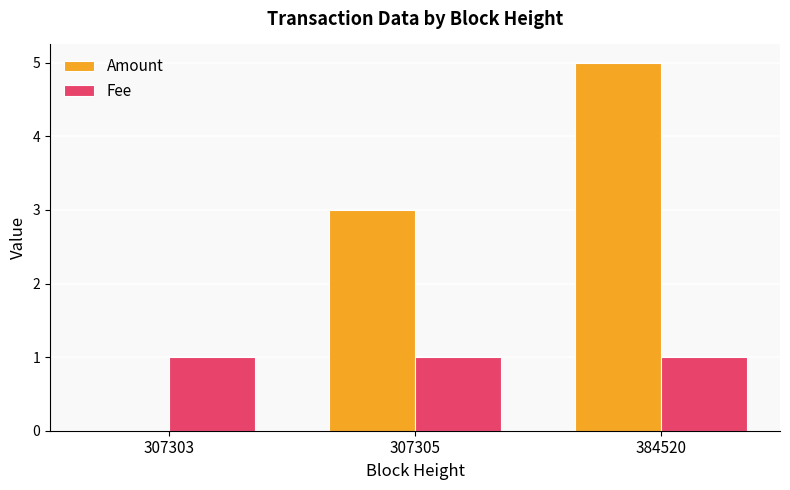

At which category is the sum across all series the highest?

384520